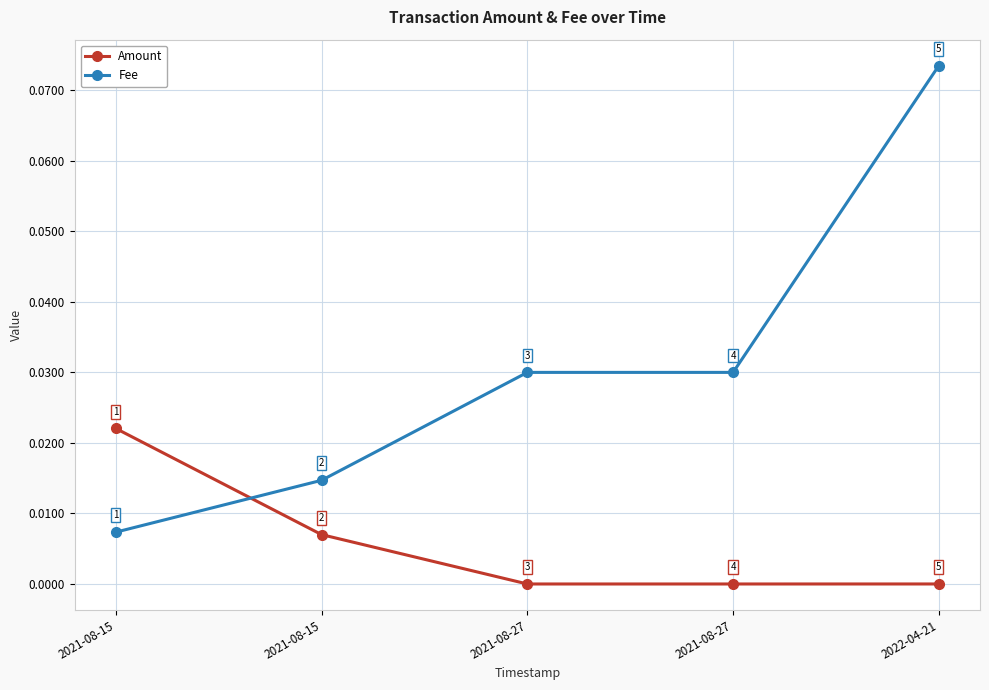

Reading left to right, extract all data points from this chart.

Amount: 0.0	0.0	0.0	0.0	0.0
Fee: 0.0	0.0	0.0	0.0	0.1